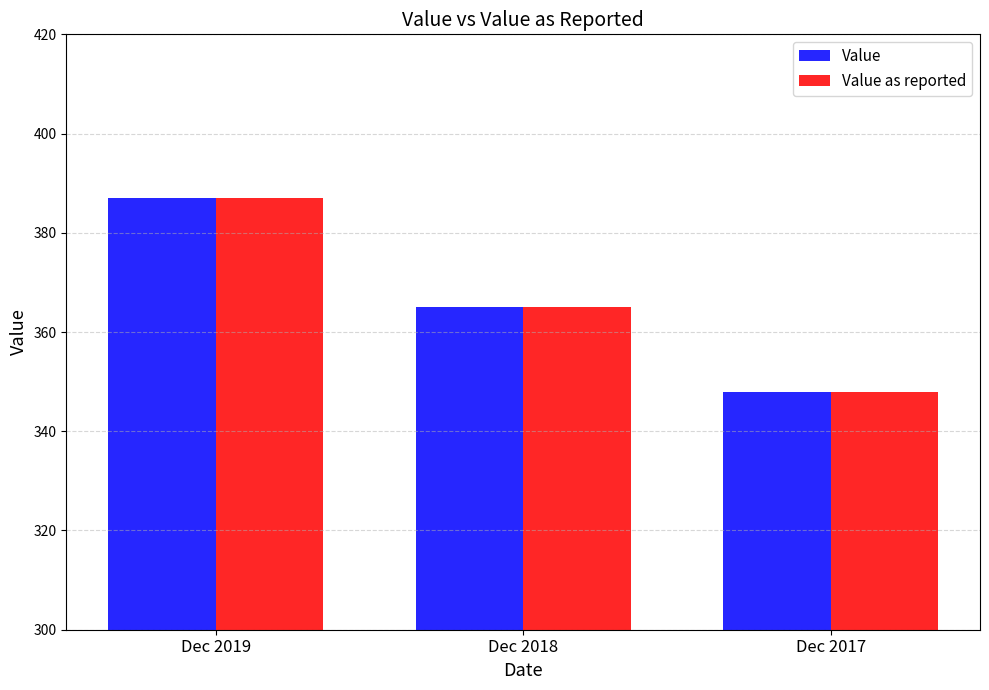

What is the difference between the maximum and minimum values in the Value as reported series?

39